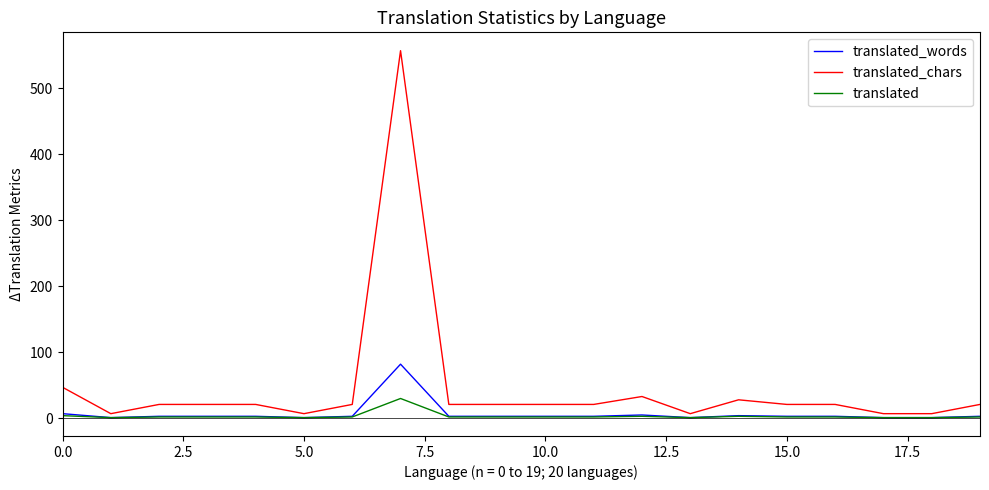

True or false: translated_chars and translated cross at least once.

False